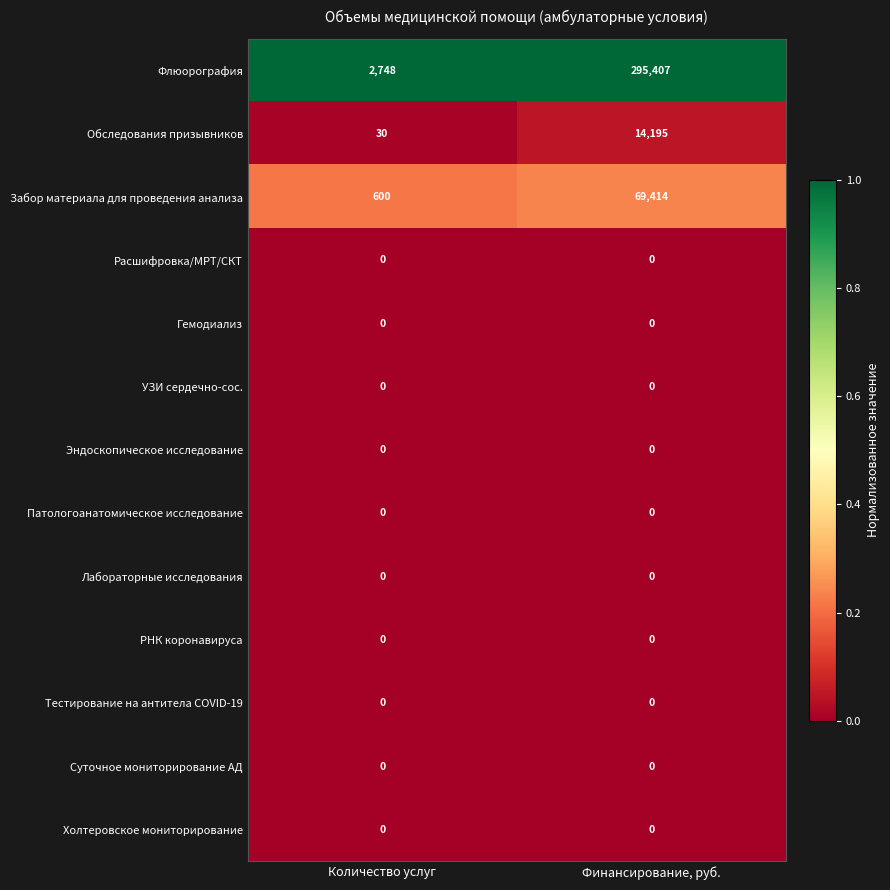

The value of Обследования призывников at Финансирование, руб. is 14195. True or false?

True